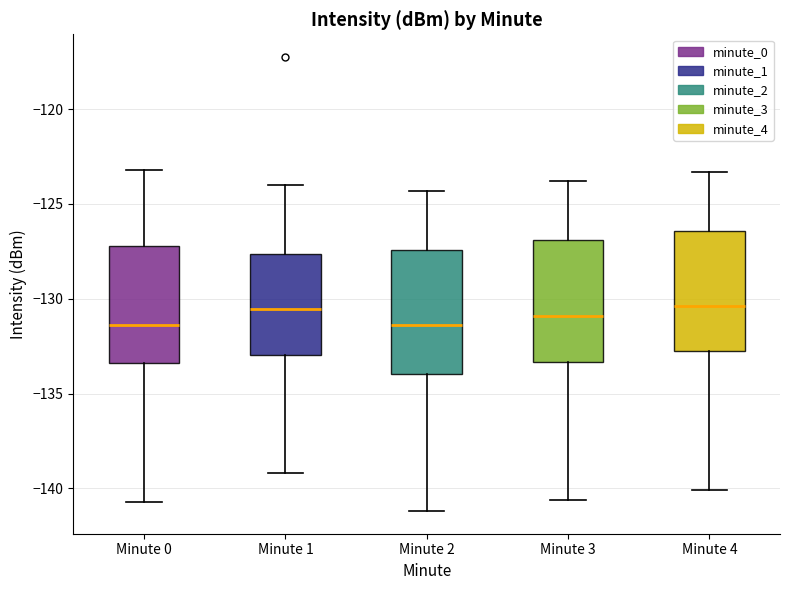

Reading left to right, transcribe this box plot: for each box, give where its median line is, the range the box spans, and where its two whiskers end, as read against the y-axis. The values are not printed on the chart, so give them approximately, as read against the axis.

Minute 0: median -131.5, box -133.5 to -127.0, whiskers -140.5 to -123.0
Minute 1: median -130.5, box -133.0 to -127.5, whiskers -139.0 to -124.0
Minute 2: median -131.5, box -134.0 to -127.5, whiskers -141.0 to -124.5
Minute 3: median -131.0, box -133.5 to -127.0, whiskers -140.5 to -124.0
Minute 4: median -130.5, box -133.0 to -126.5, whiskers -140.0 to -123.5